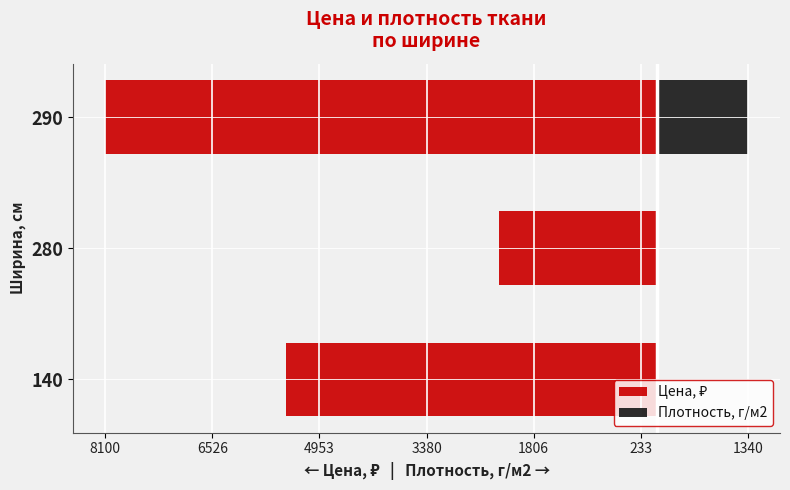

Which series has the widest spread of values?

Цена, ₽